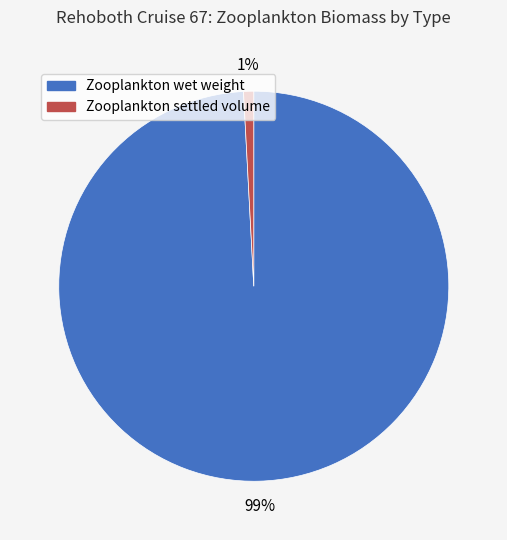

To the nearest percent, what is the average slice percentage?

50%